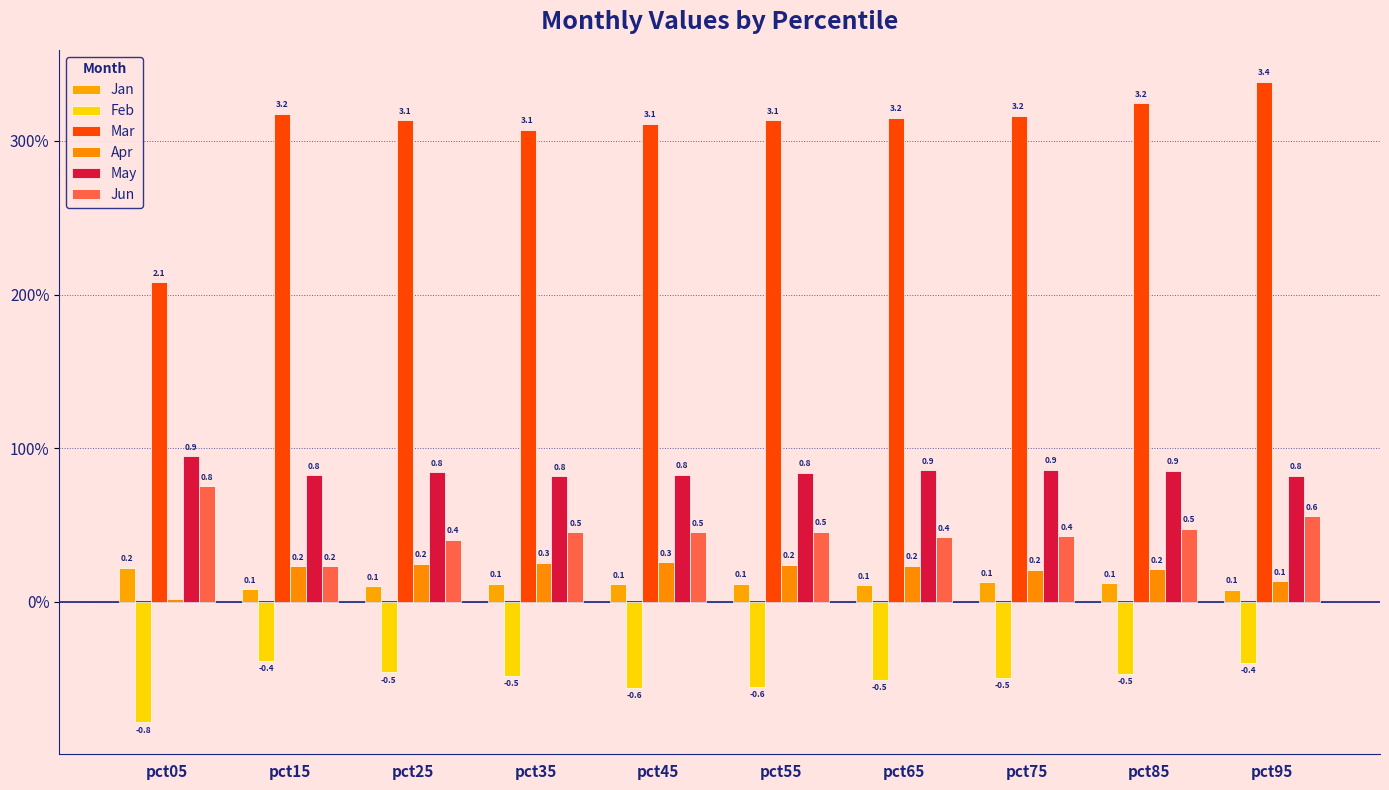

Which series has the widest spread of values?

Mar